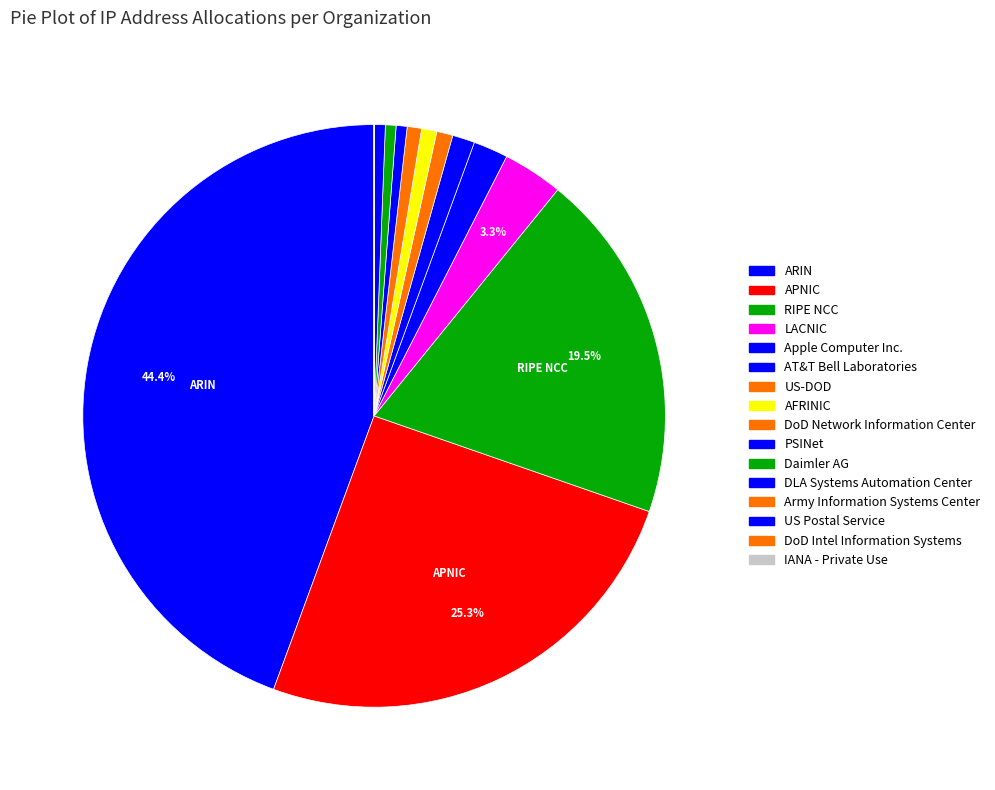

Is RIPE NCC the majority of the pie?

No